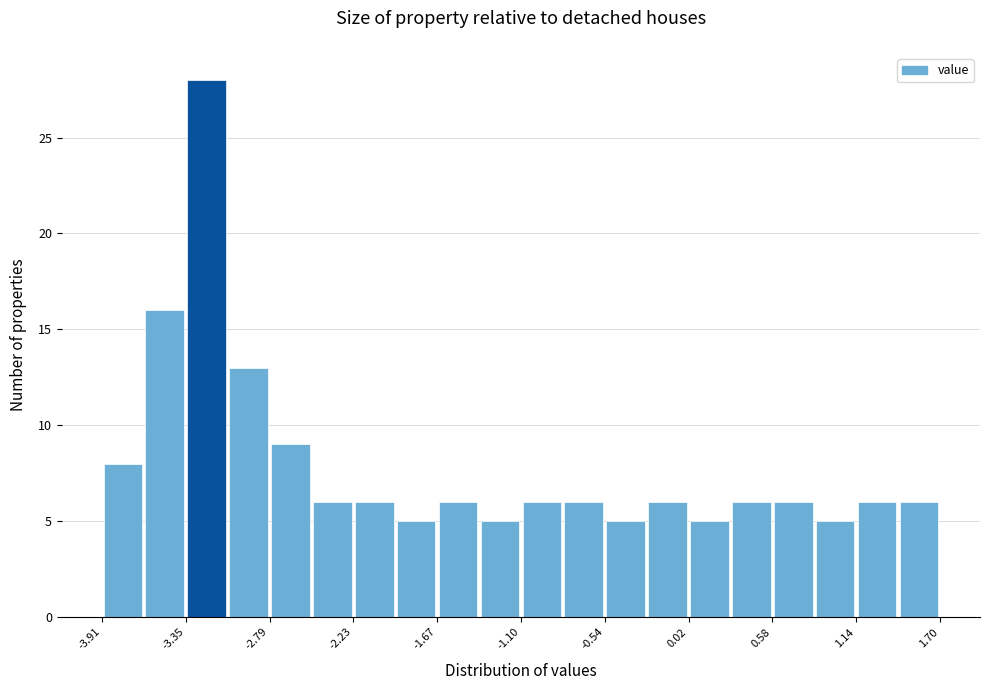

Read against the x-axis, roughly where is the centre of the tallest bar?

-3.2